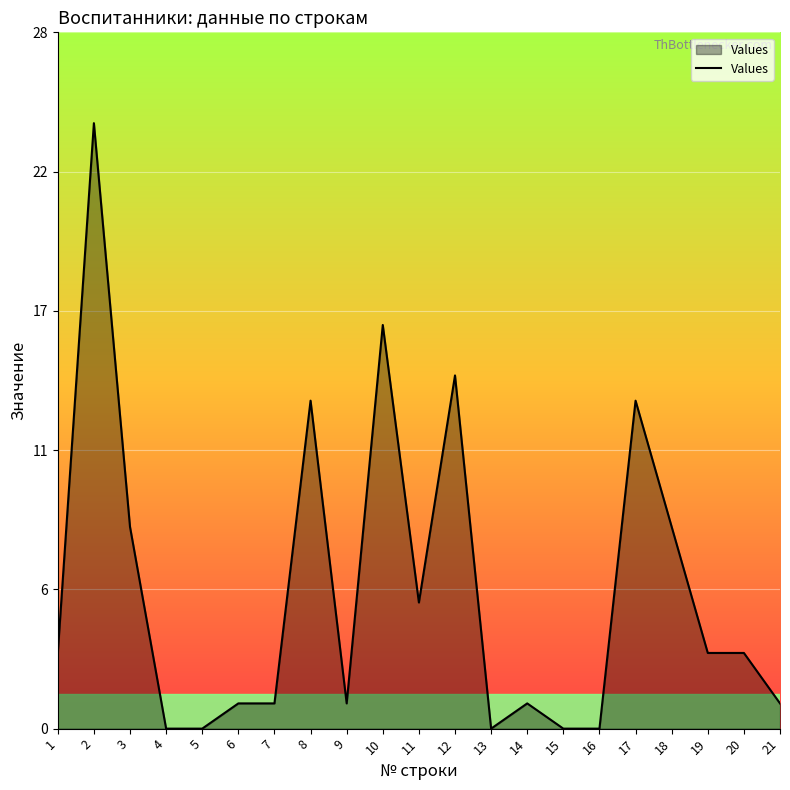

Rank the categories by value from highest to lowest.

2, 10, 12, 8, 17, 3, 18, 11, 1, 19, 20, 6, 7, 9, 14, 21, 4, 5, 13, 15, 16